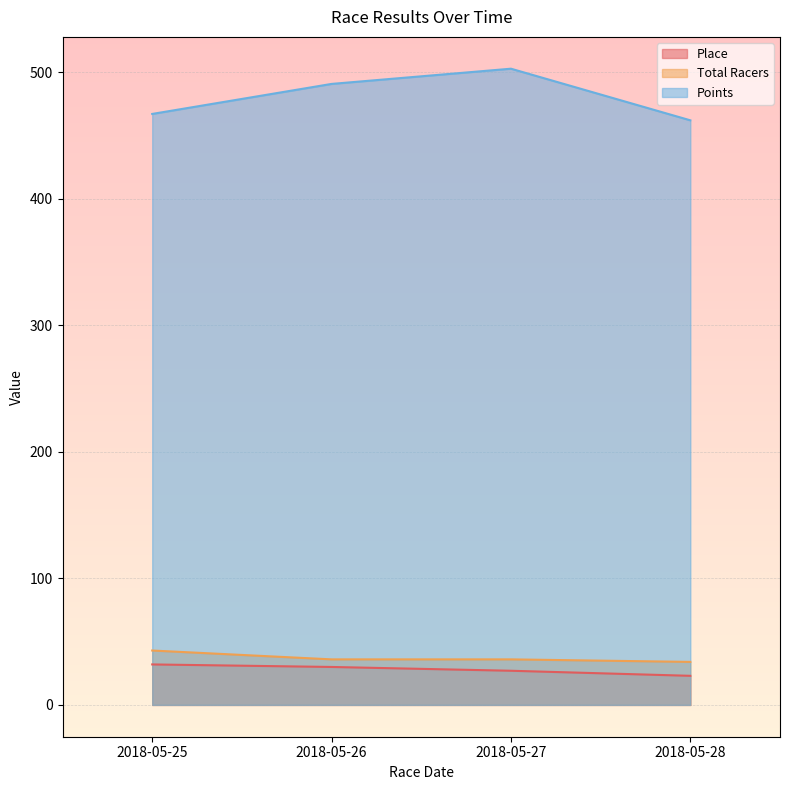

What is the approximate value of Place at 2018-05-25?

32.0